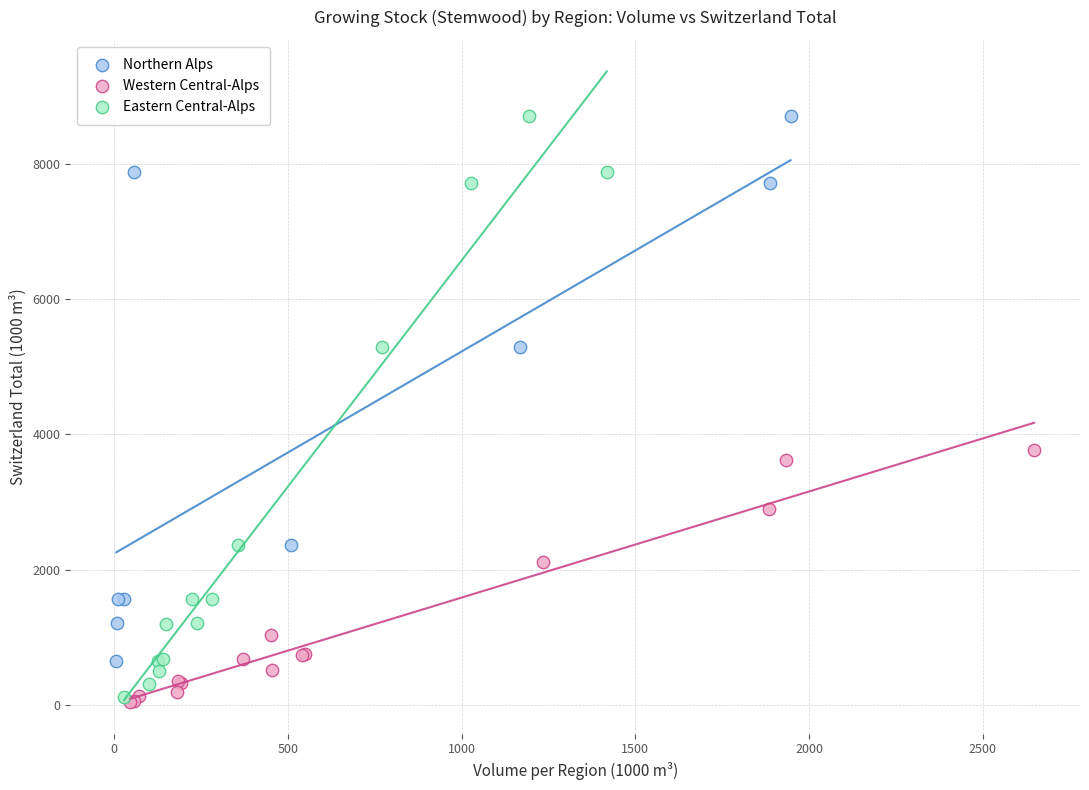

Which series has the widest spread of Y values?

Eastern Central-Alps